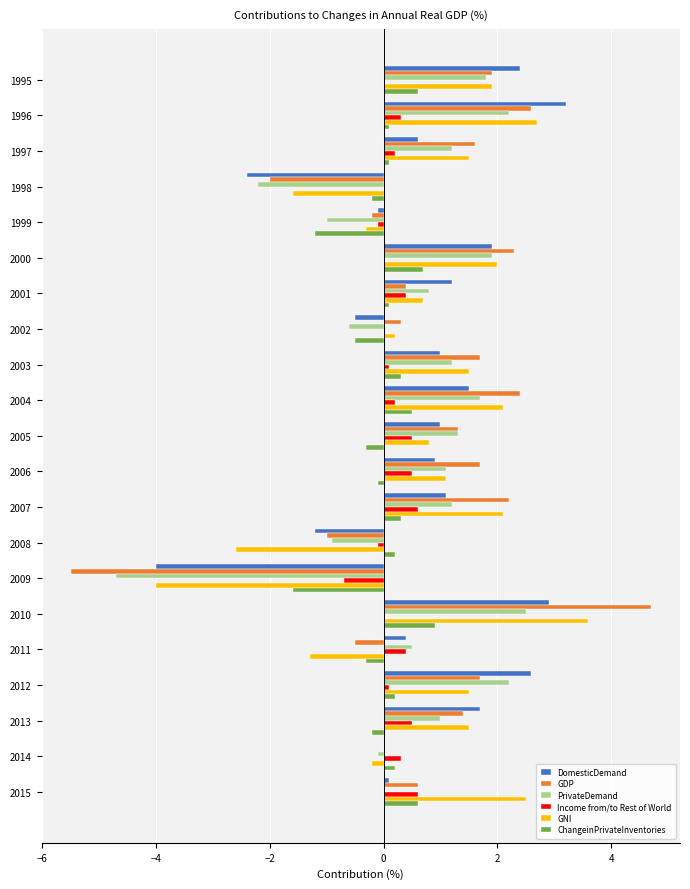

What is the total value across all series at 2007?

7.5